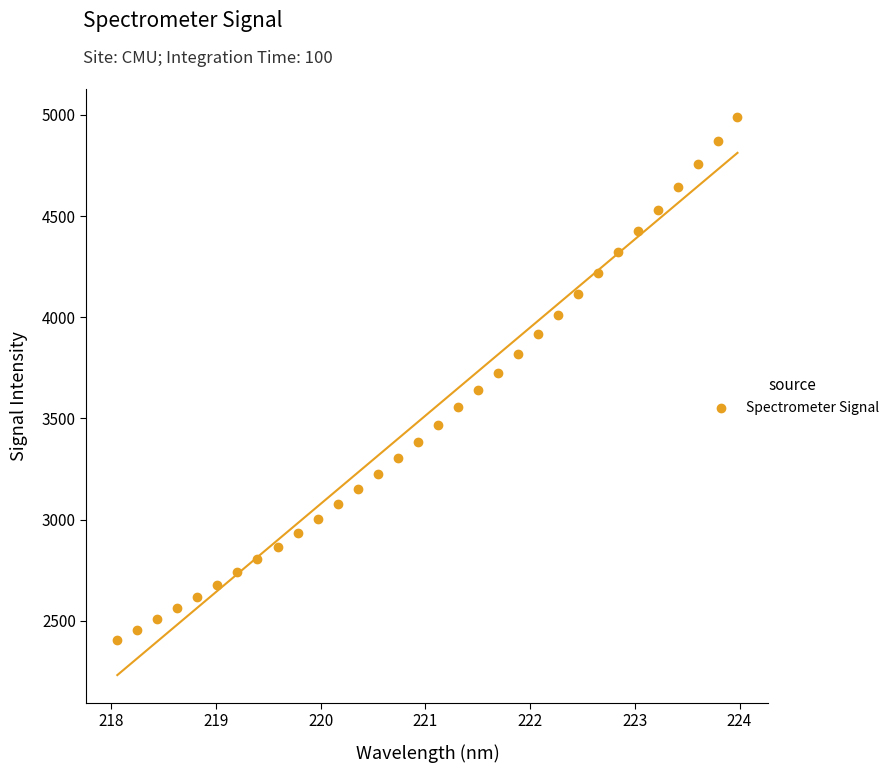

What is the range of Y values (max minus min)?

2586.8